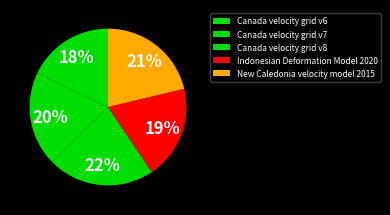

How many segments does this pie chart have?

5